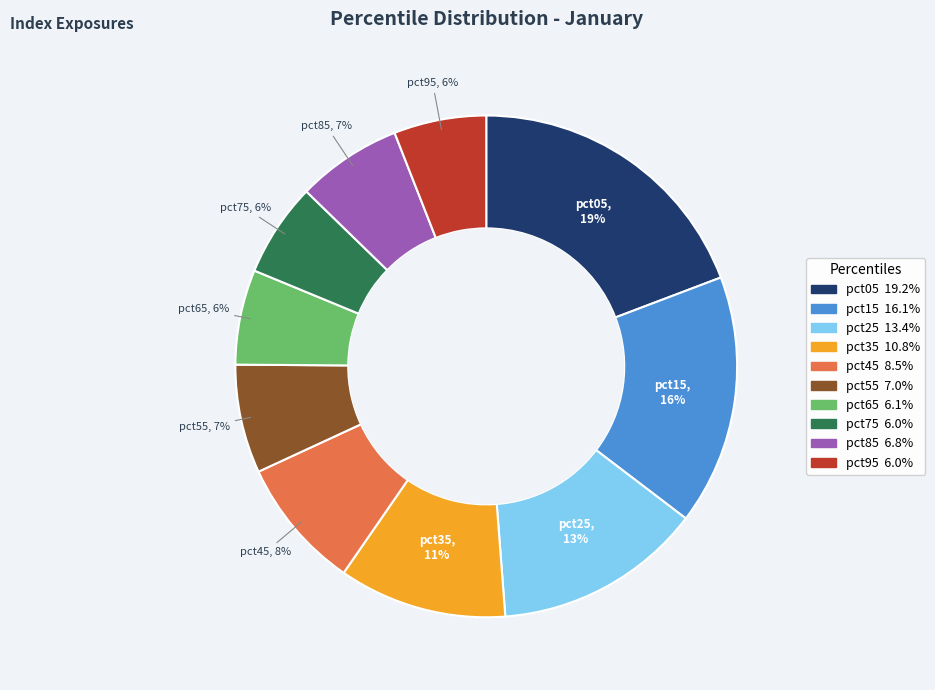

To the nearest percent, what is the average slice percentage?

10%